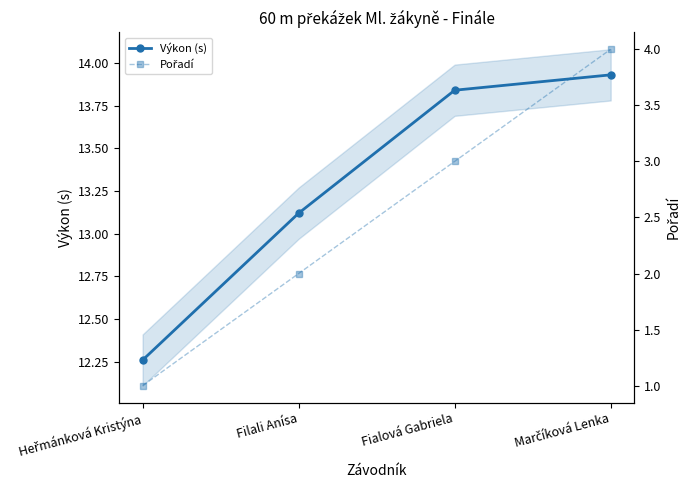

What is the difference between the maximum and minimum values in the Pořadí series?

3.0